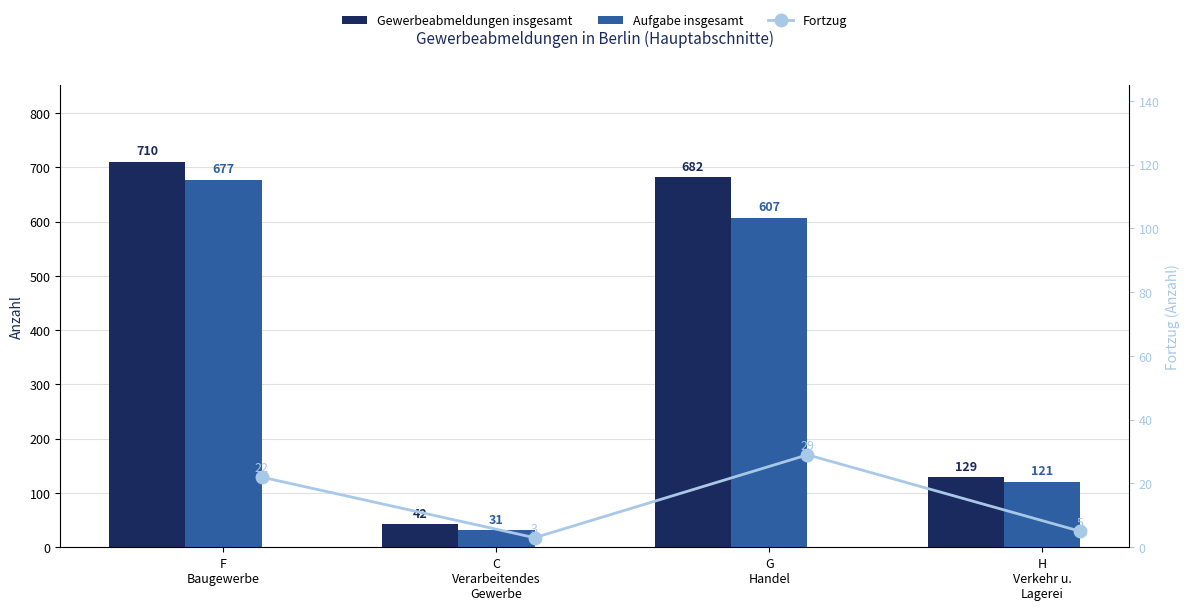

The Fortzug series shows 30 at F
Baugewerbe. True or false?

False